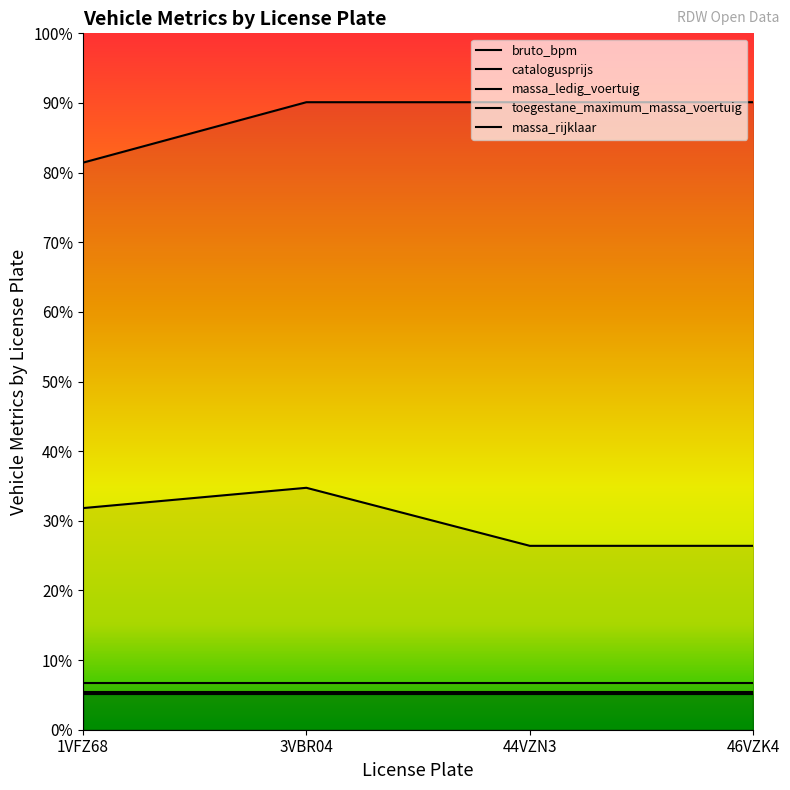

What is the total value across all series at 46VZK4?

40121